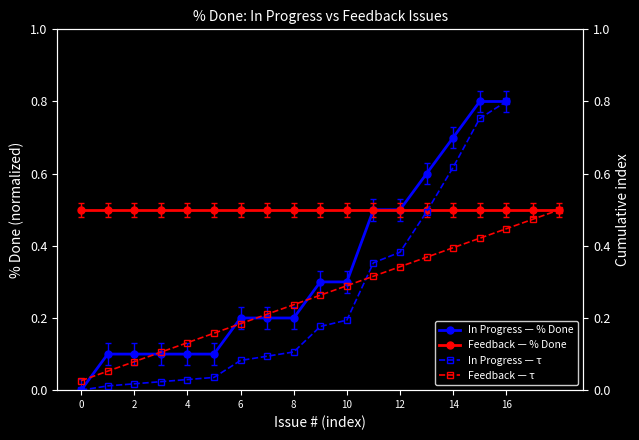

What is the maximum value shown in the chart?

0.8